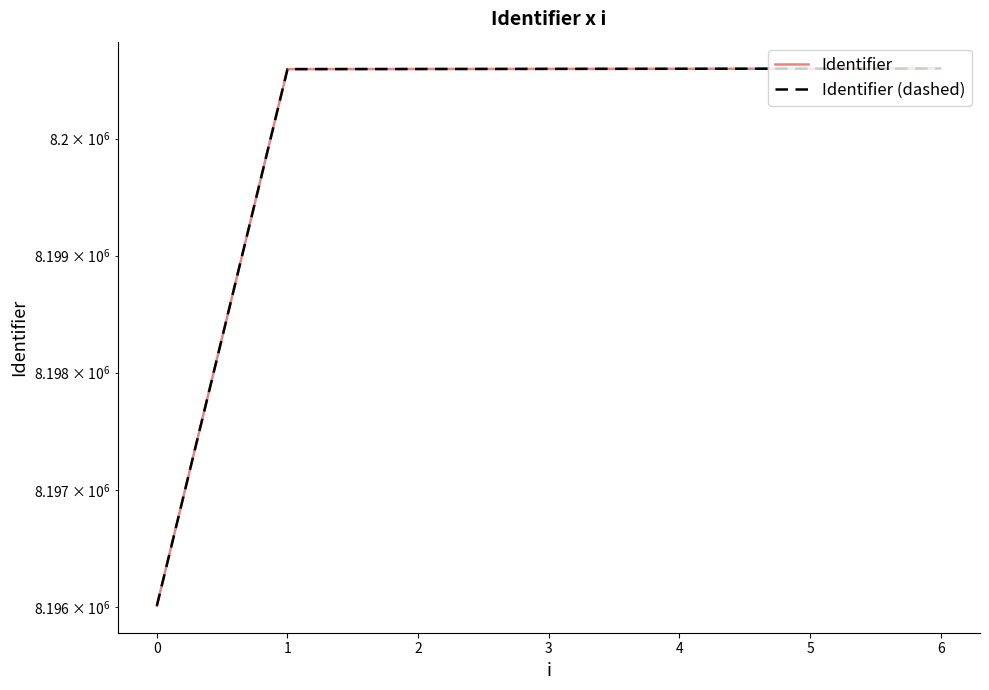

Is this an area chart (filled region under the line)?

No